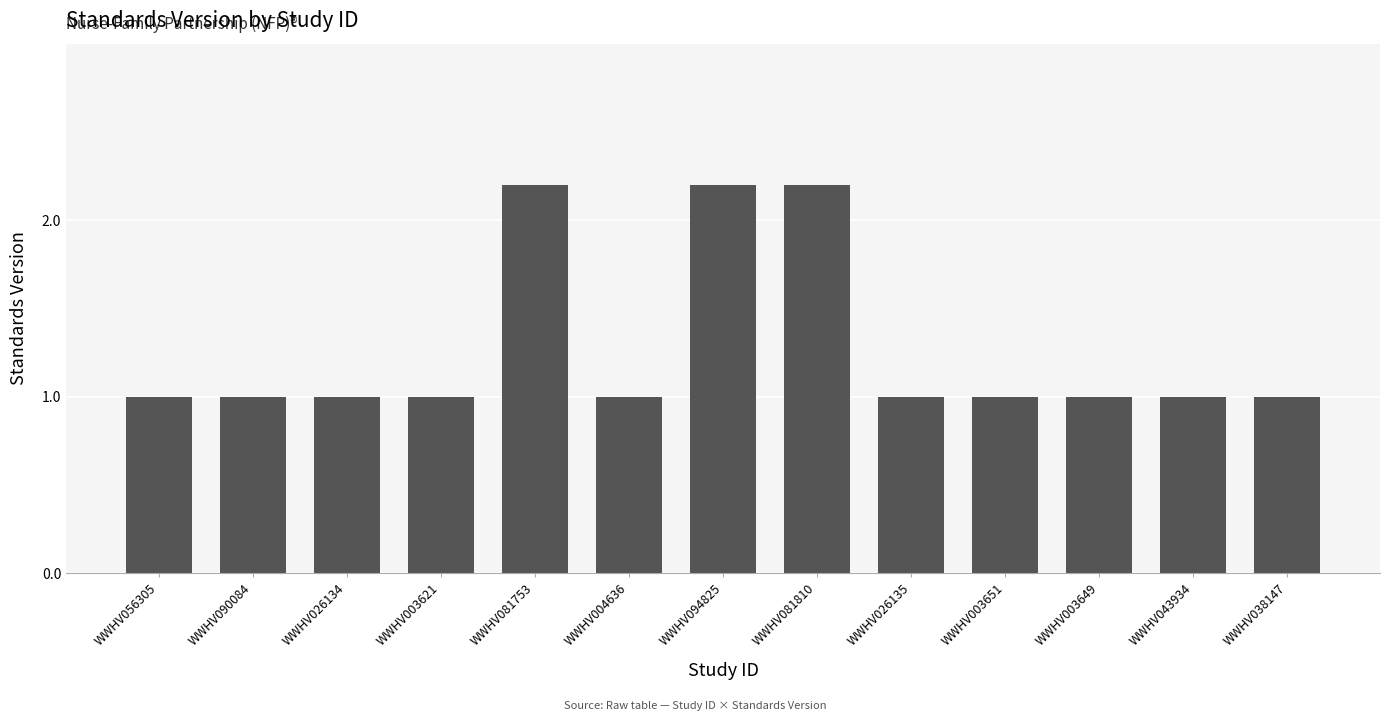

What is the label of the 13th bar from the left?

WWHV038147